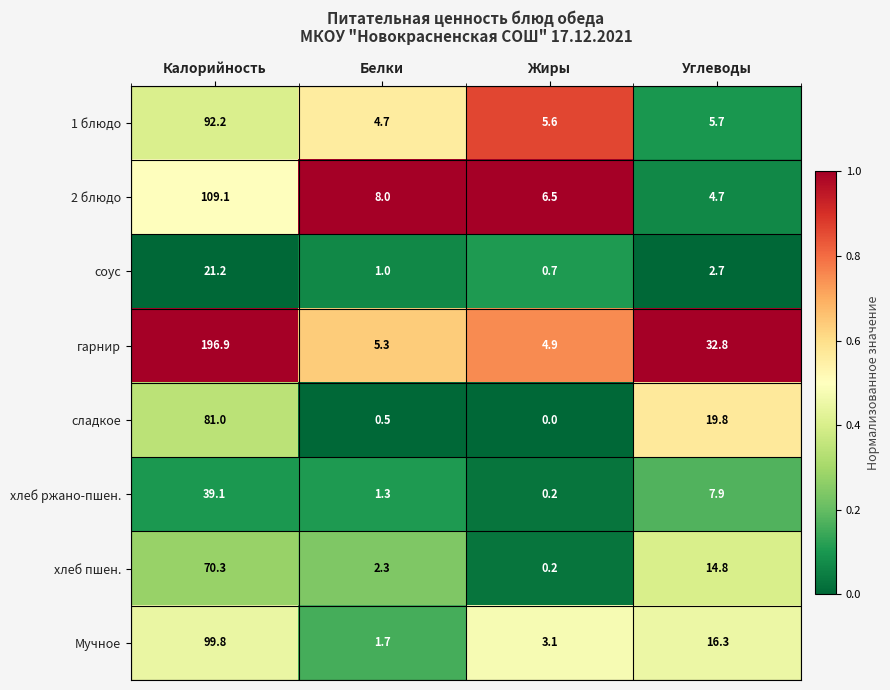

At Калорийность, list the series in order from smallest to largest.

соус, хлеб ржано-пшен., хлеб пшен., сладкое, 1 блюдо, Мучное, 2 блюдо, гарнир